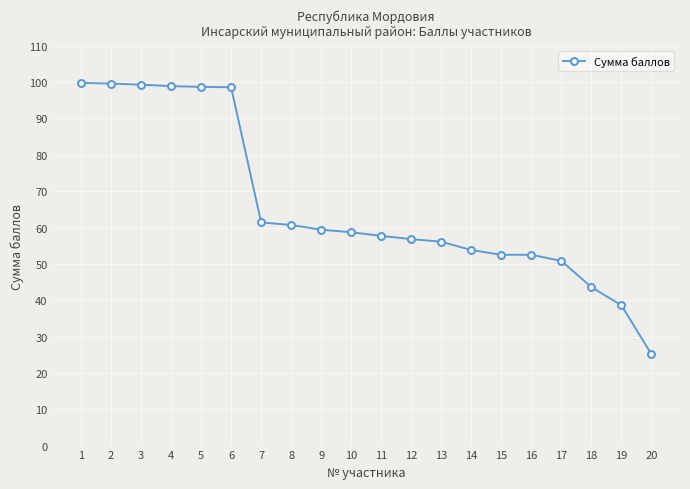

What is the change in value from 6 to 18?

-55.0